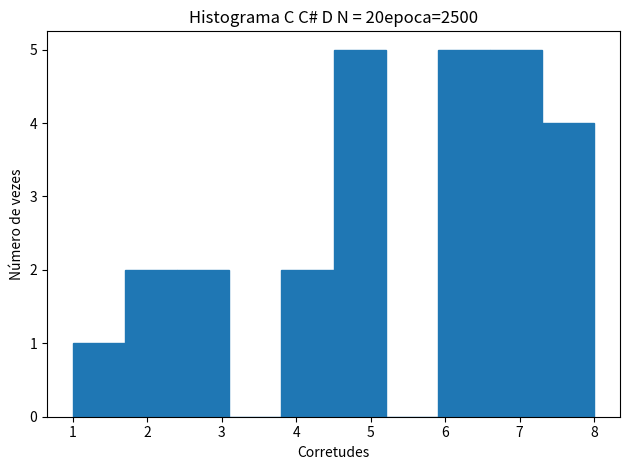

What is the height of the bar covering 6.6 to 7.3 on the x-axis? The values are not printed on the chart, so give them approximately, as read against the axis.

5